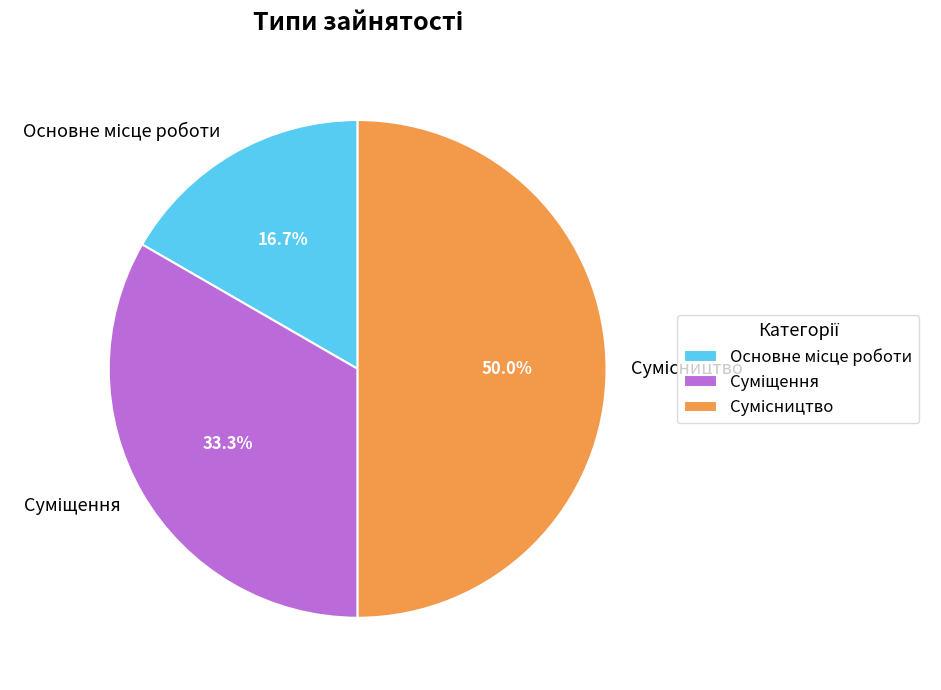

Combined, do Сумісництво and Основне місце роботи account for over 50%?

Yes